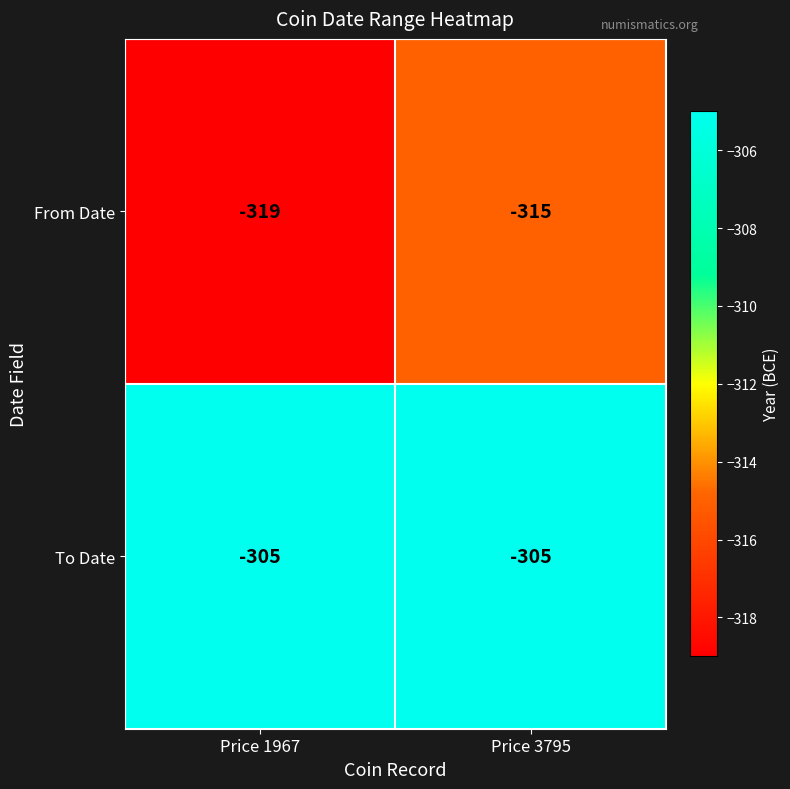

Which label corresponds to the smallest value in the chart?

Price 1967